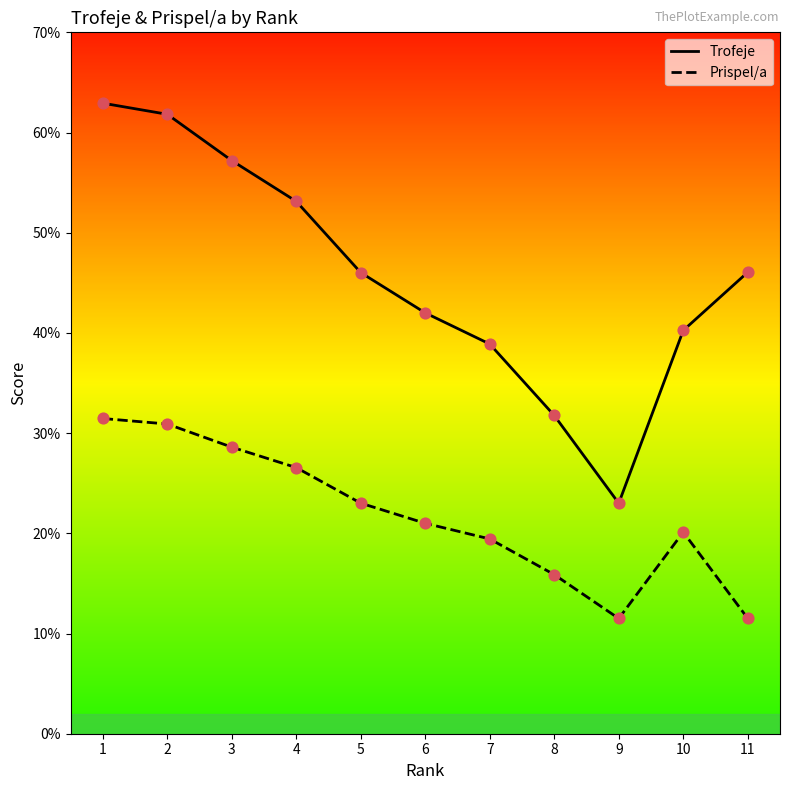

At which category is the sum across all series the highest?

1